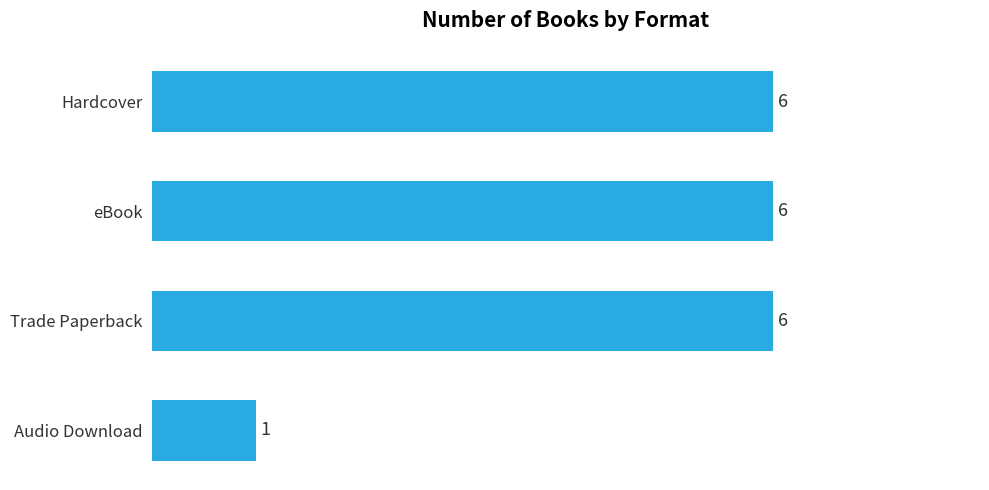

Reading bottom to top, extract all data points from this chart.

Audio Download=1	Trade Paperback=6	eBook=6	Hardcover=6